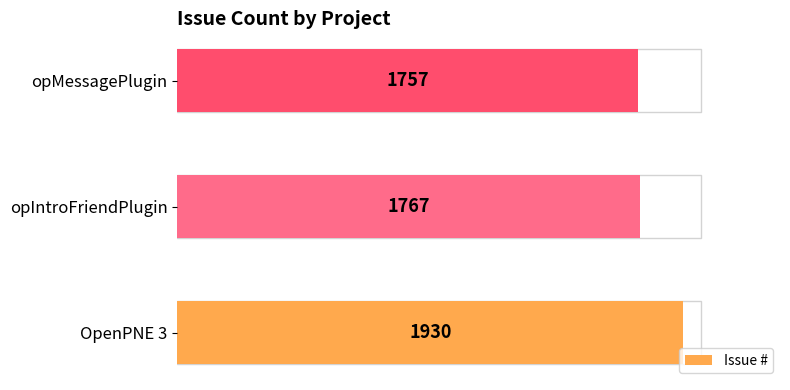

At which category does the chart reach its minimum across all series?

opMessagePlugin